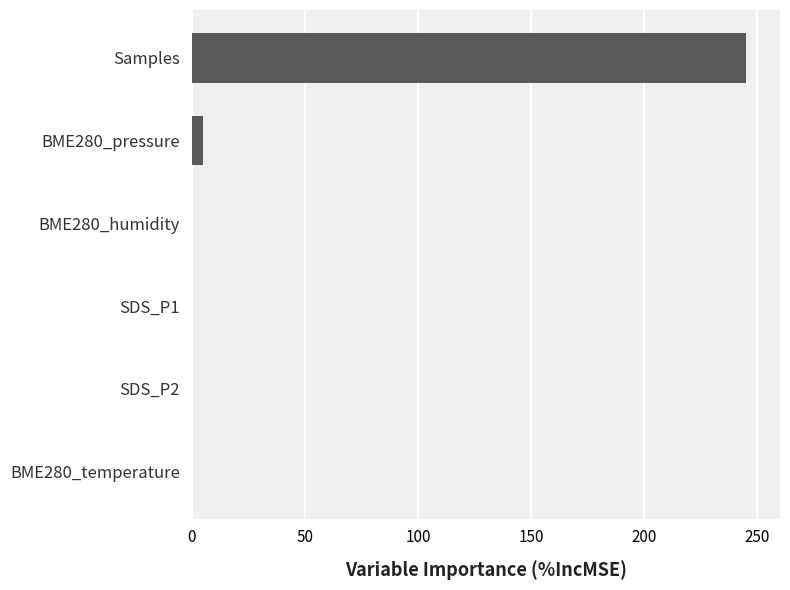

What is the sum of all values?

249.9